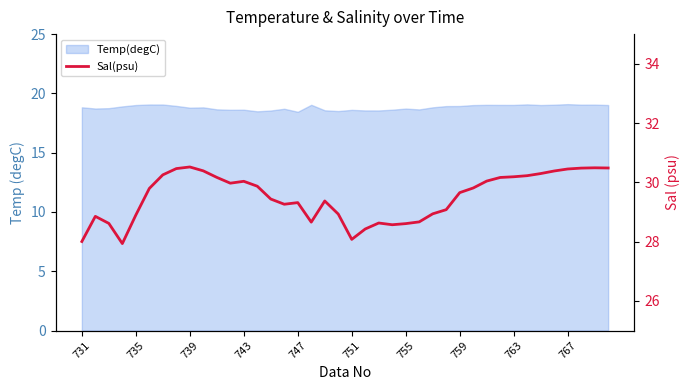

What is the sum of the values at 29 and 20?

57.9